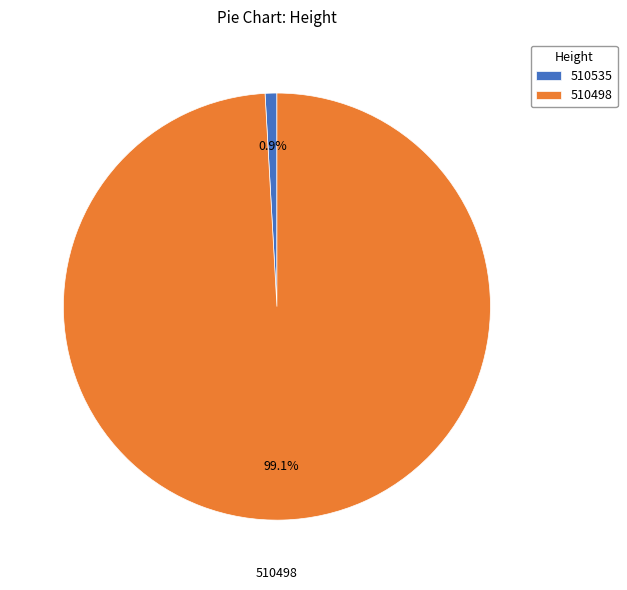

To the nearest percent, what percentage of the pie is 510535?

1%